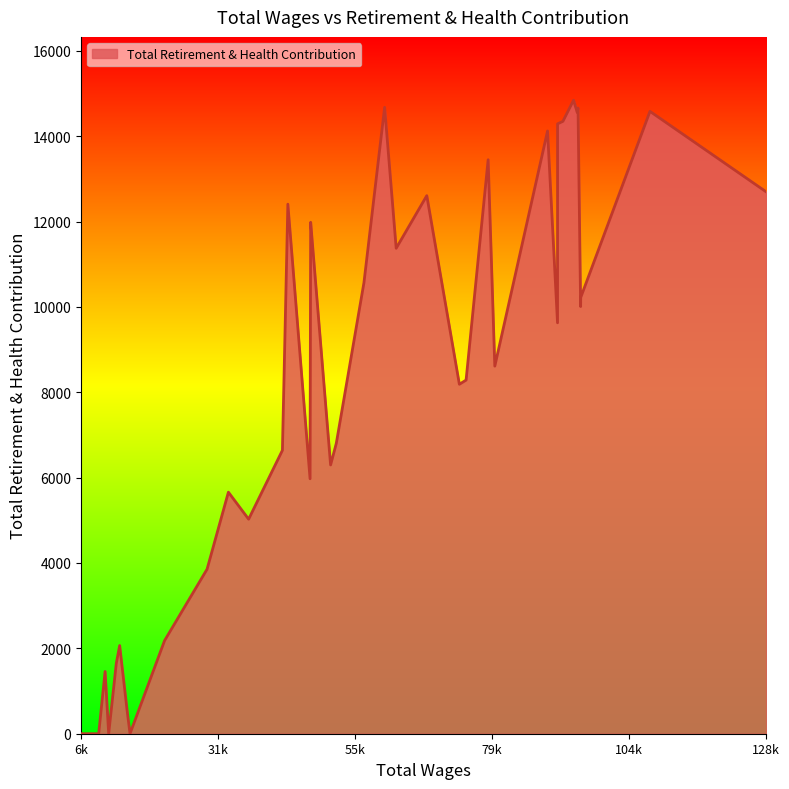

True or false: the data shows 13447 at 13.

True